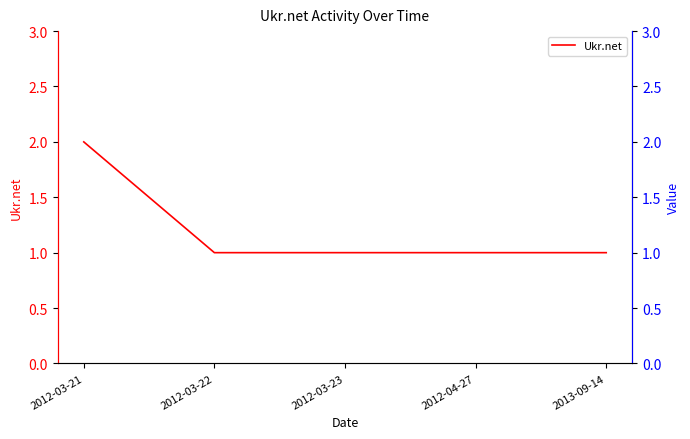

True or false: the data has more than 1 interior local peaks.

False